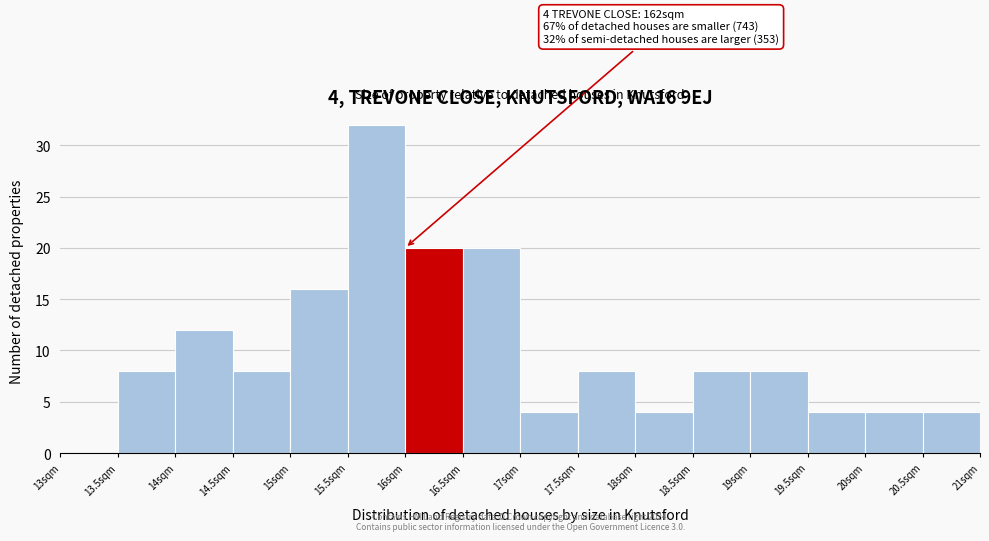

Which range on the x-axis has the tallest bar?

15.5 to 16.0